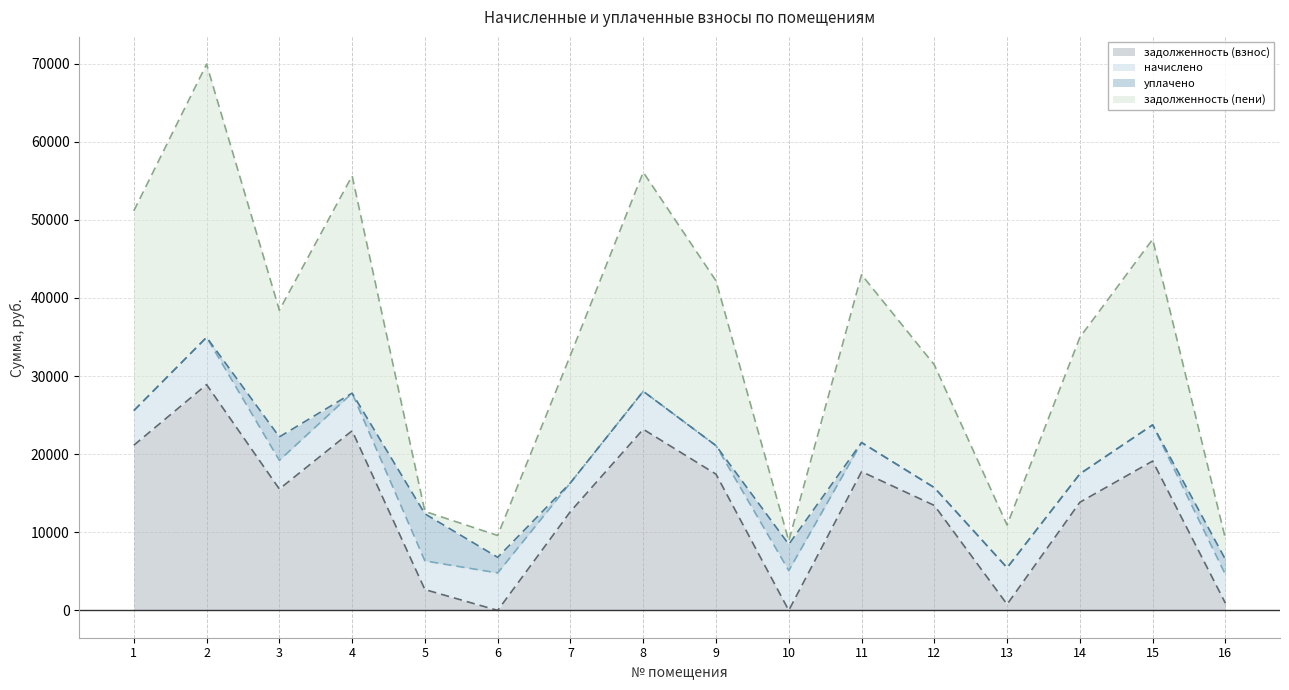

Does the chart have visible grid lines?

Yes